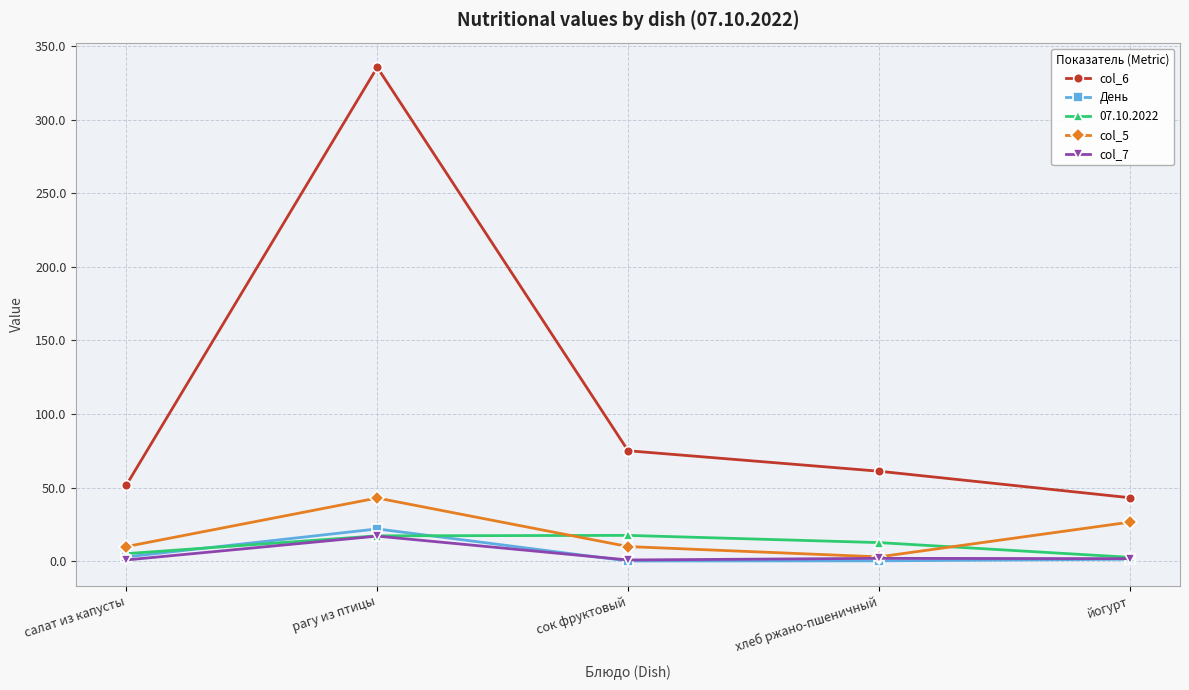

What position from the right is хлеб ржано-пшеничный?

2